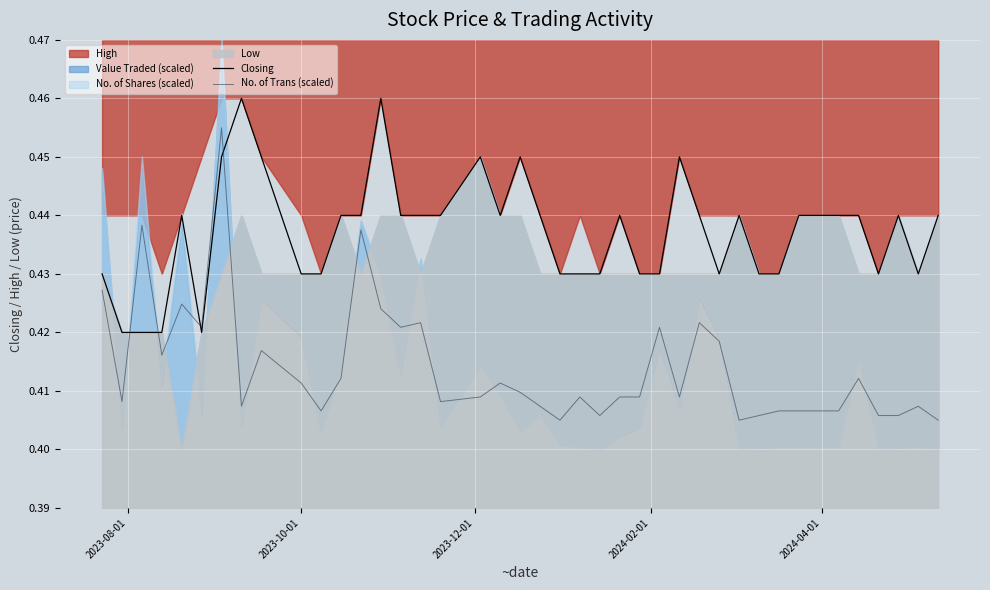

At how many categories does at least one series exceed 0?

40